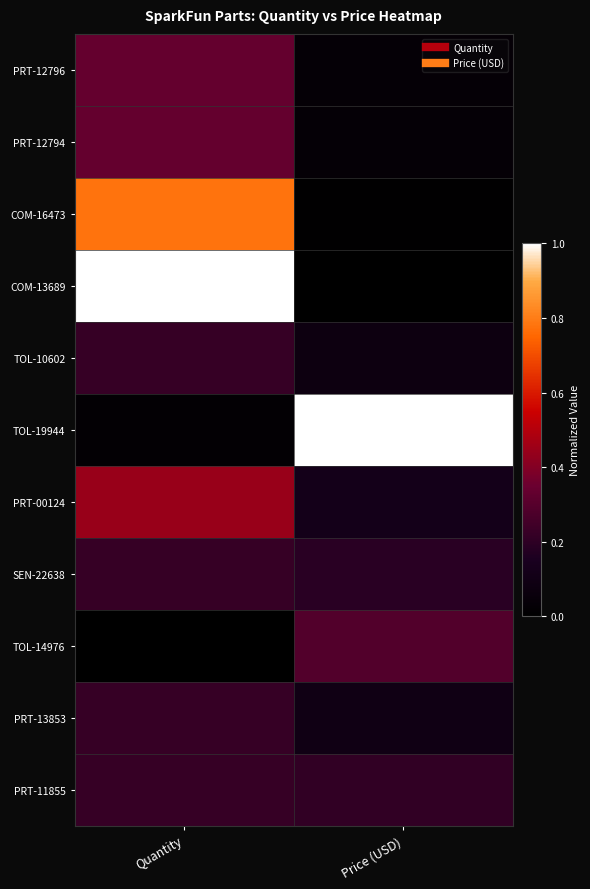

Which series has the largest total across all categories?

TOL-19944